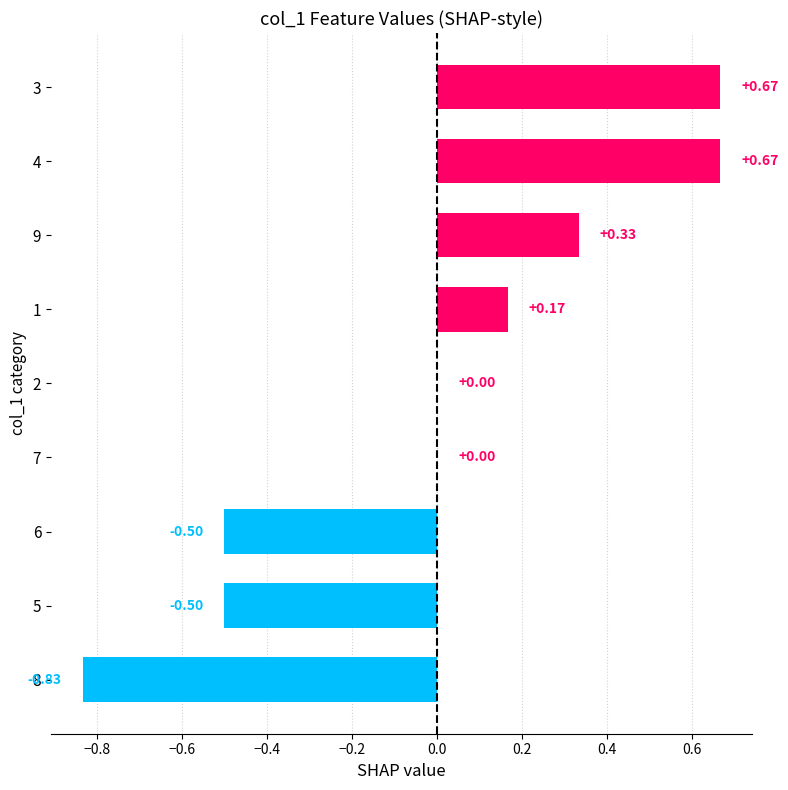

What is the sum of the values at 5 and 2?

-0.5